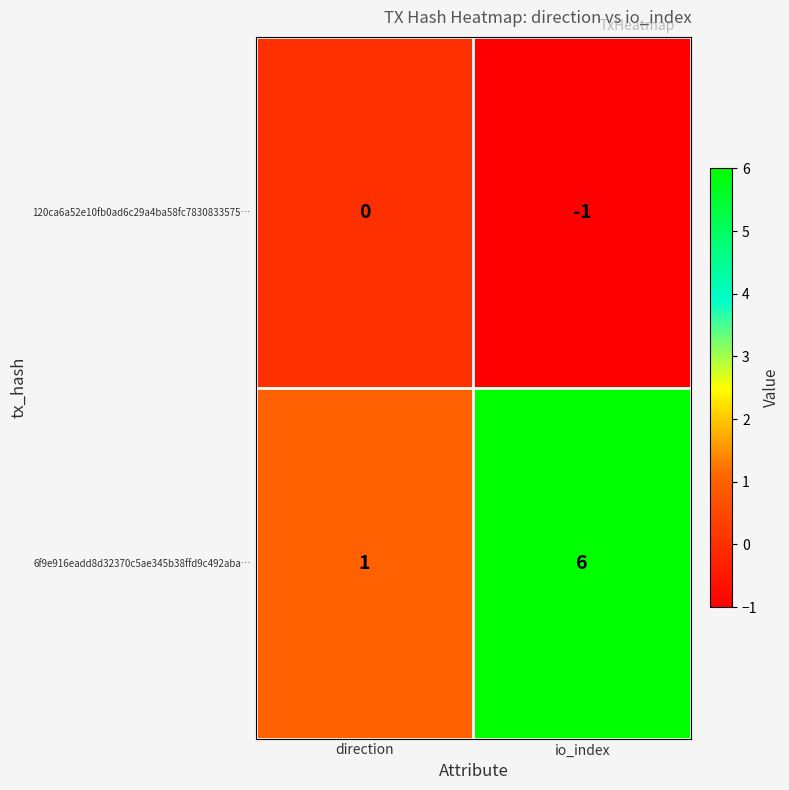

At which category does the chart reach its minimum across all series?

io_index